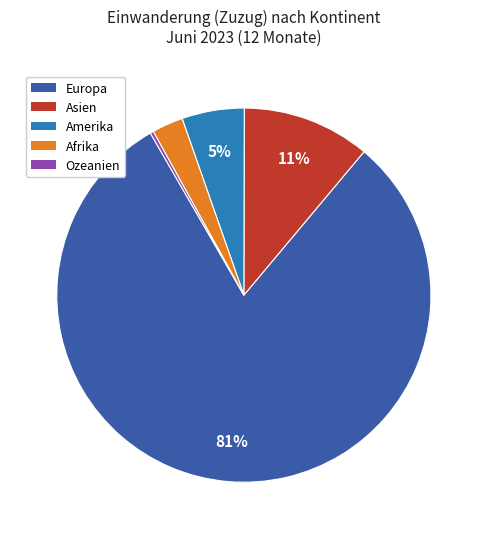

Which category has the smallest portion of the pie?

Ozeanien